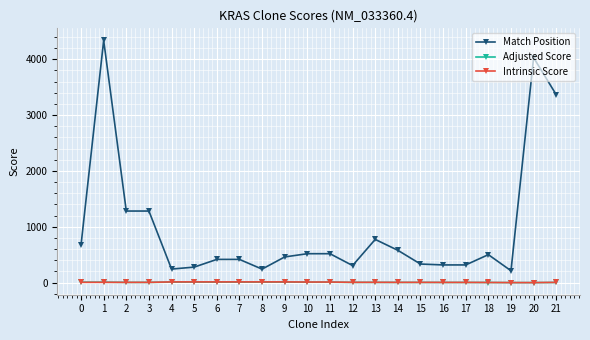

Which series has the largest total across all categories?

Match Position